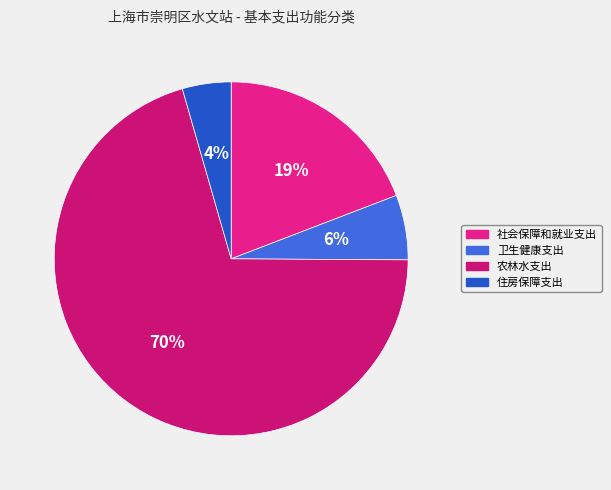

How much of the chart is everything except 卫生健康支出?

94.1%